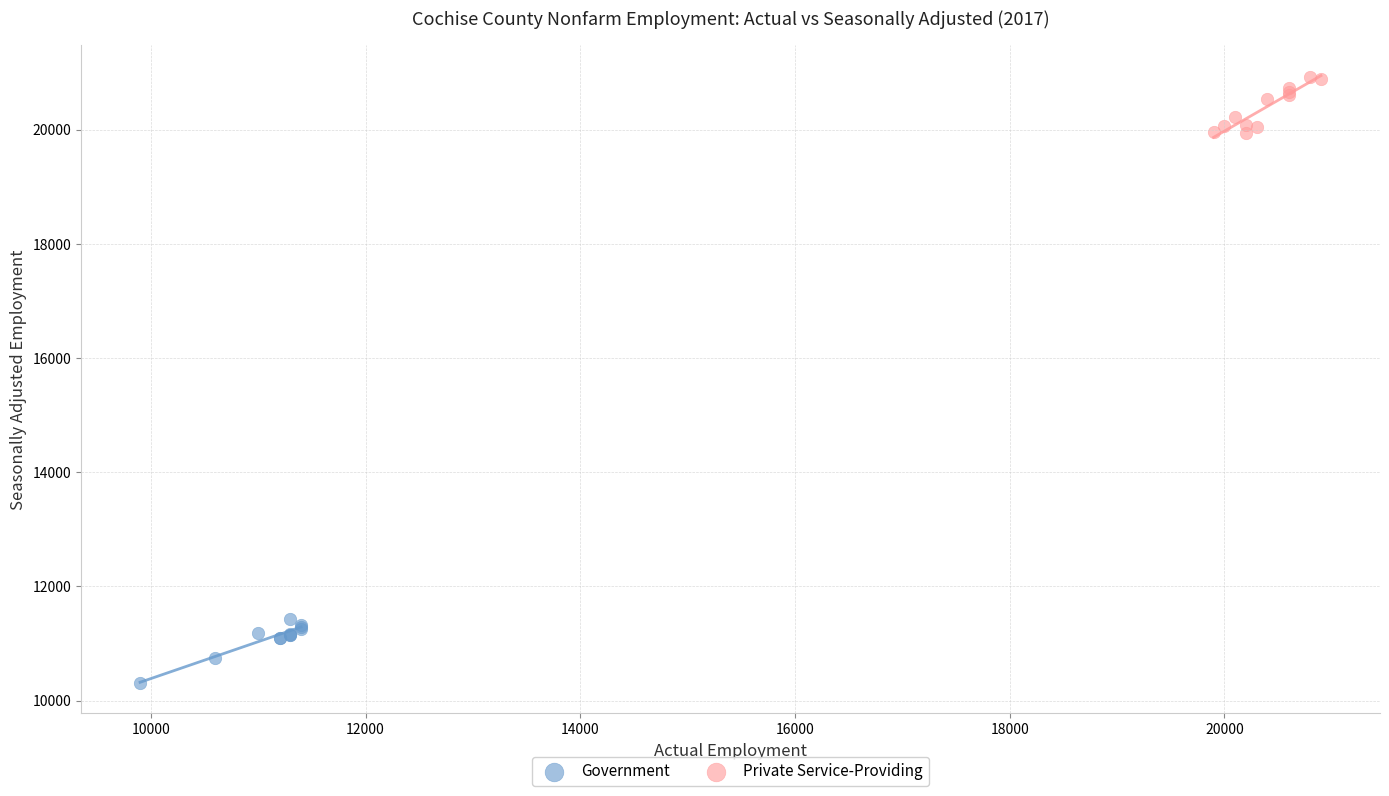

Which series contains the highest Y value?

Private Service-Providing